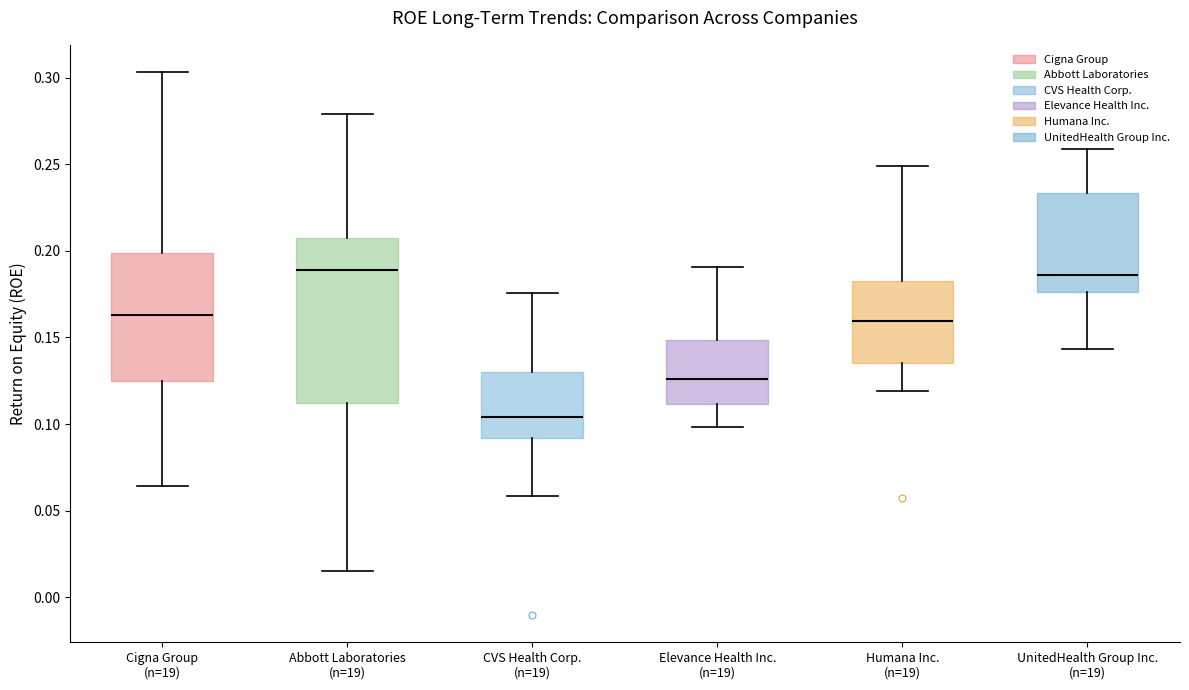

Where is the upper edge of the box for CVS Health Corp. (n=19) on the y-axis? The values are not printed on the chart, so give them approximately, as read against the axis.

0.130